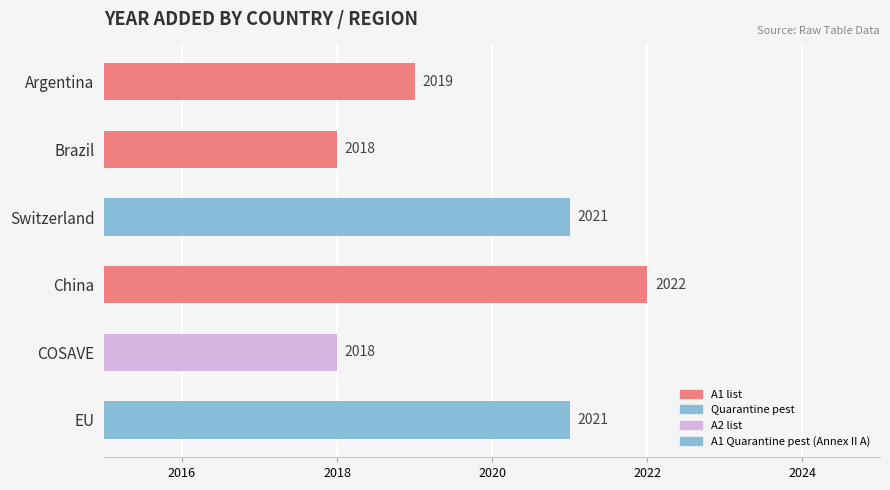

What is the ratio of the value at China to the value at Brazil?

1.0